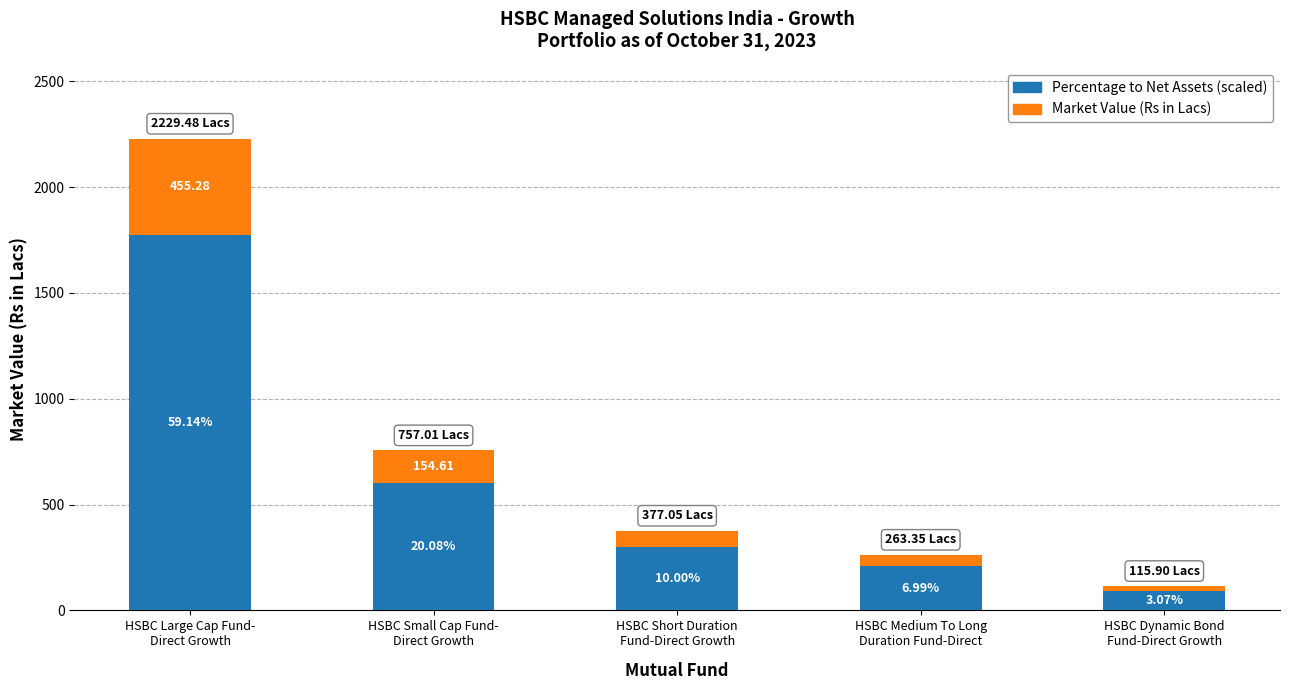

At HSBC Large Cap Fund-
Direct Growth, list the series in order from smallest to largest.

Market Value (Rs in Lacs), Percentage to Net Assets (scaled)